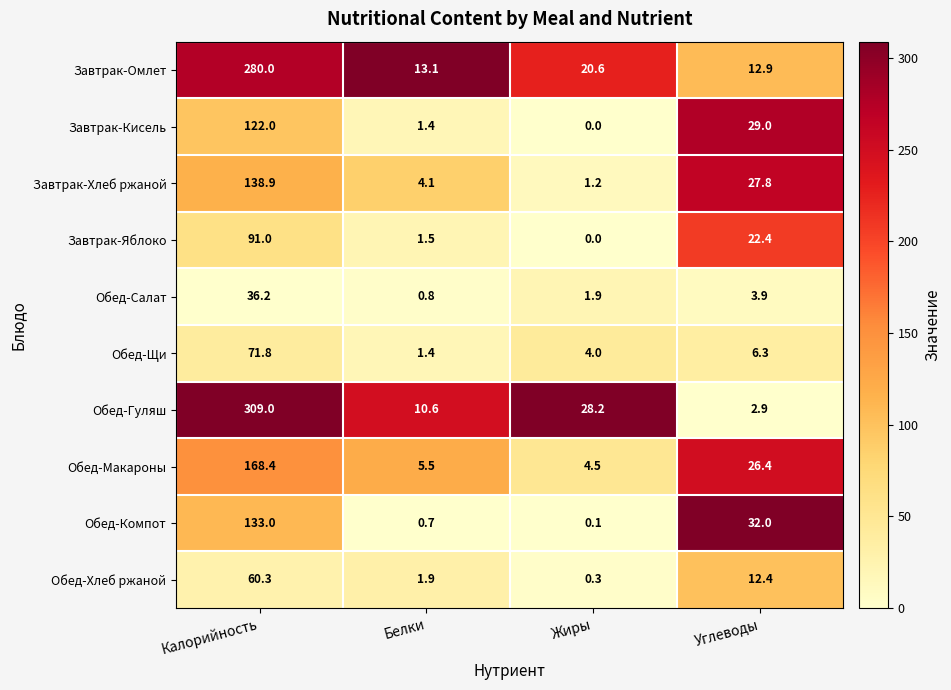

At Калорийность, list the series in order from smallest to largest.

Обед-Салат, Обед-Хлеб ржаной, Обед-Щи, Завтрак-Яблоко, Завтрак-Кисель, Обед-Компот, Завтрак-Хлеб ржаной, Обед-Макароны, Завтрак-Омлет, Обед-Гуляш